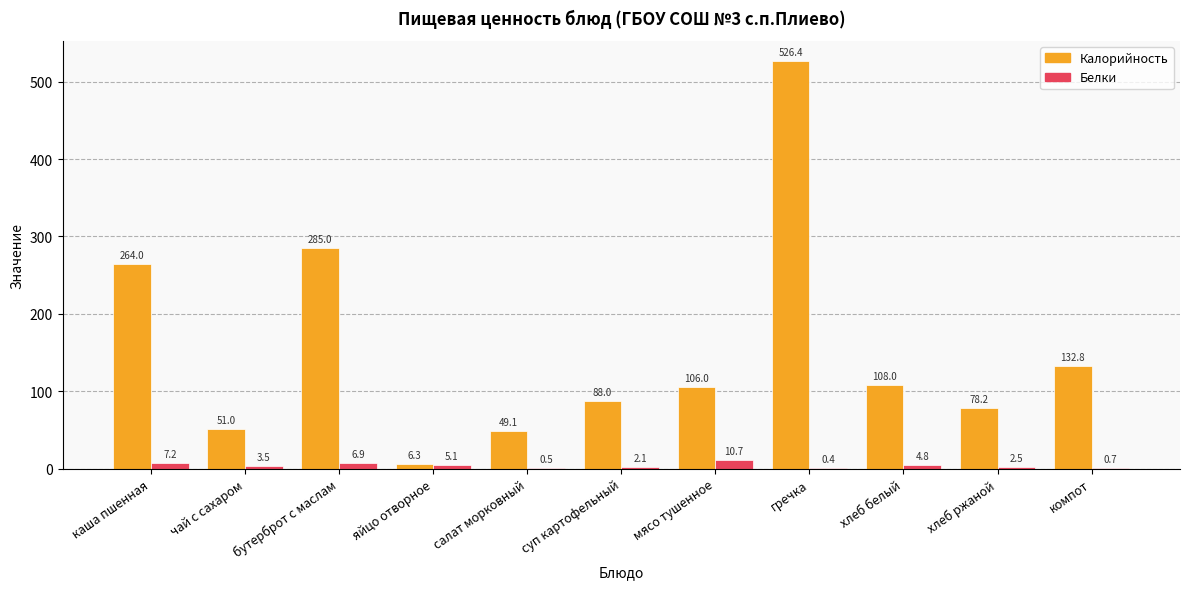

The value of Белки at чай с сахаром is 3.5. True or false?

True